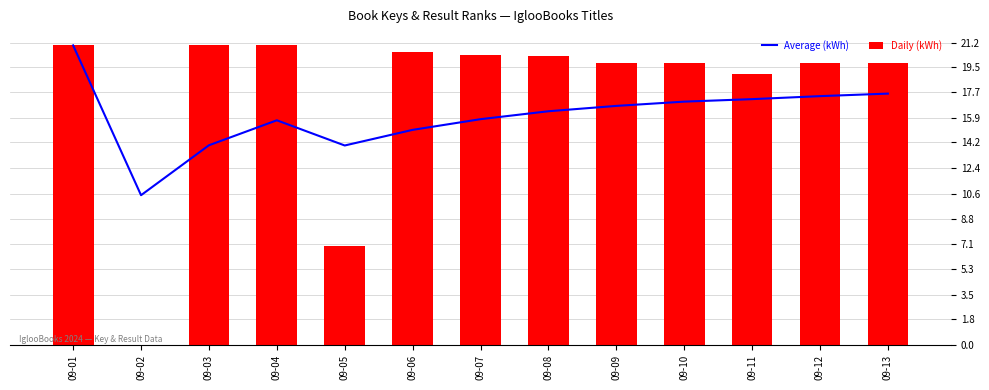

Rank the series at 09-10 from lowest to highest value.

Average (kWh), Daily (kWh)